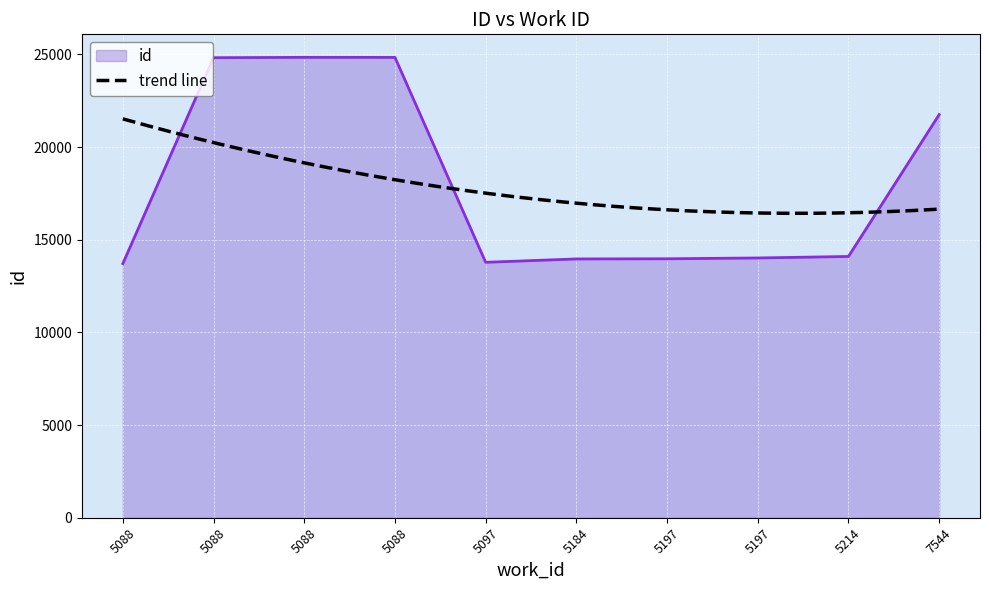

List the labels in order of value, smallest first.

5088, 5097, 5184, 5197, 5197, 5214, 7544, 5088, 5088, 5088